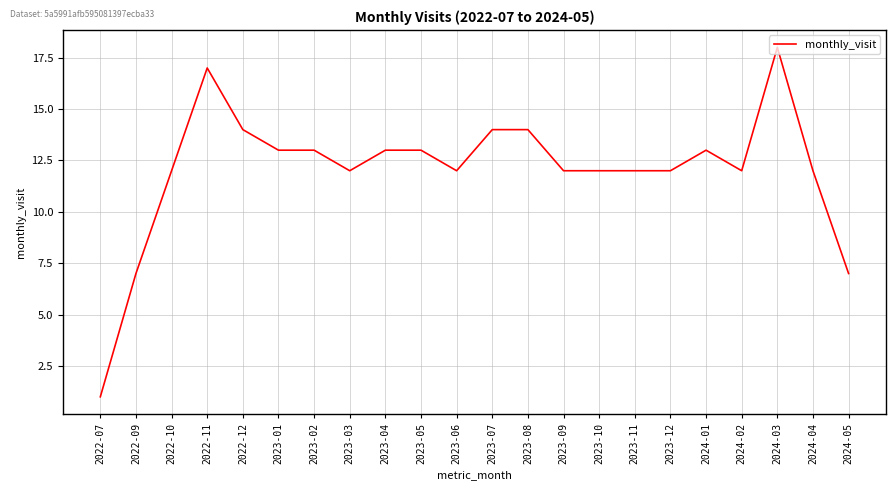

What is the maximum value shown in the chart?

18